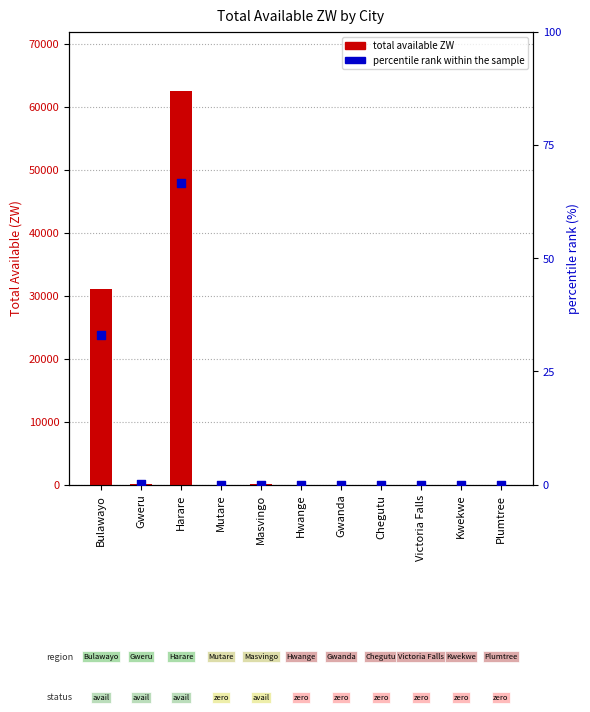

Is the value of Total available_ZW at Hwange greater than the value of percentile rank within the sample at Harare?

No